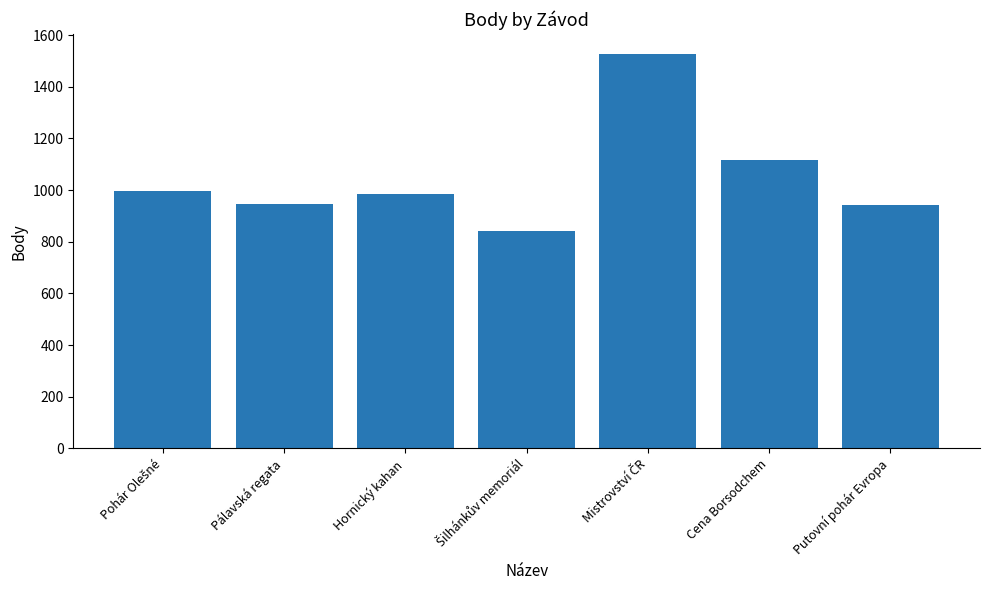

Which has a higher value, Pálavská regata or Cena Borsodchem?

Cena Borsodchem